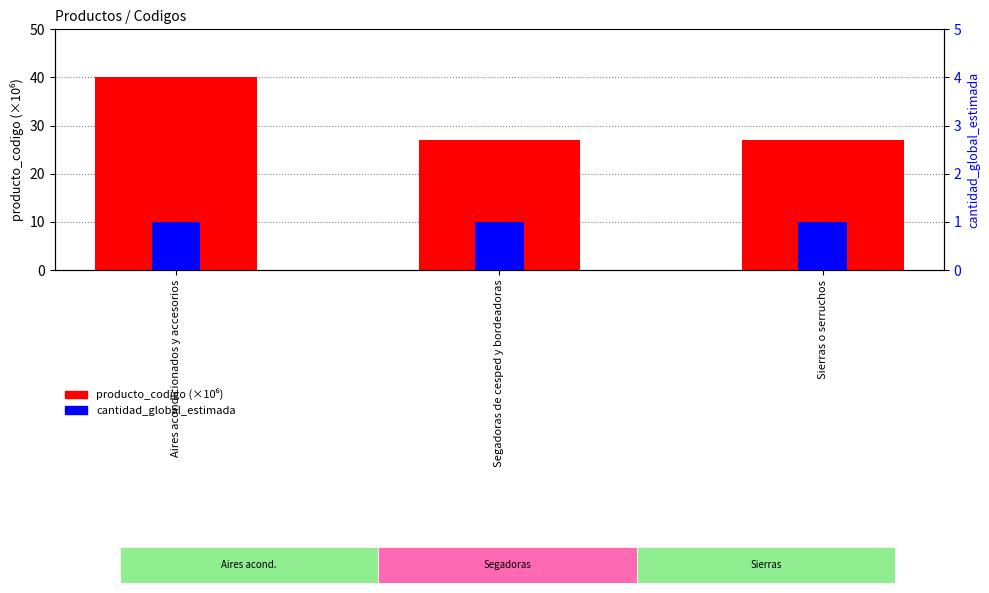

Is the value of cantidad_global_estimada at Segadoras de cesped y bordeadoras greater than the value of producto_codigo (×10⁶) at Aires acondicionados y accesorios?

No